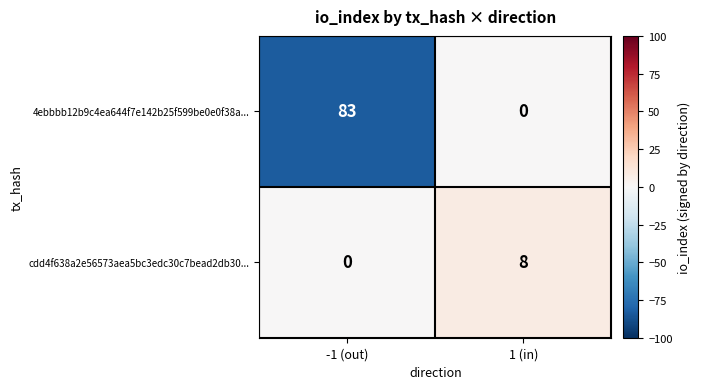

The value of cdd4f638a2e56573aea5bc3edc30c7bead2db30... at 1 (in) is 3. True or false?

False